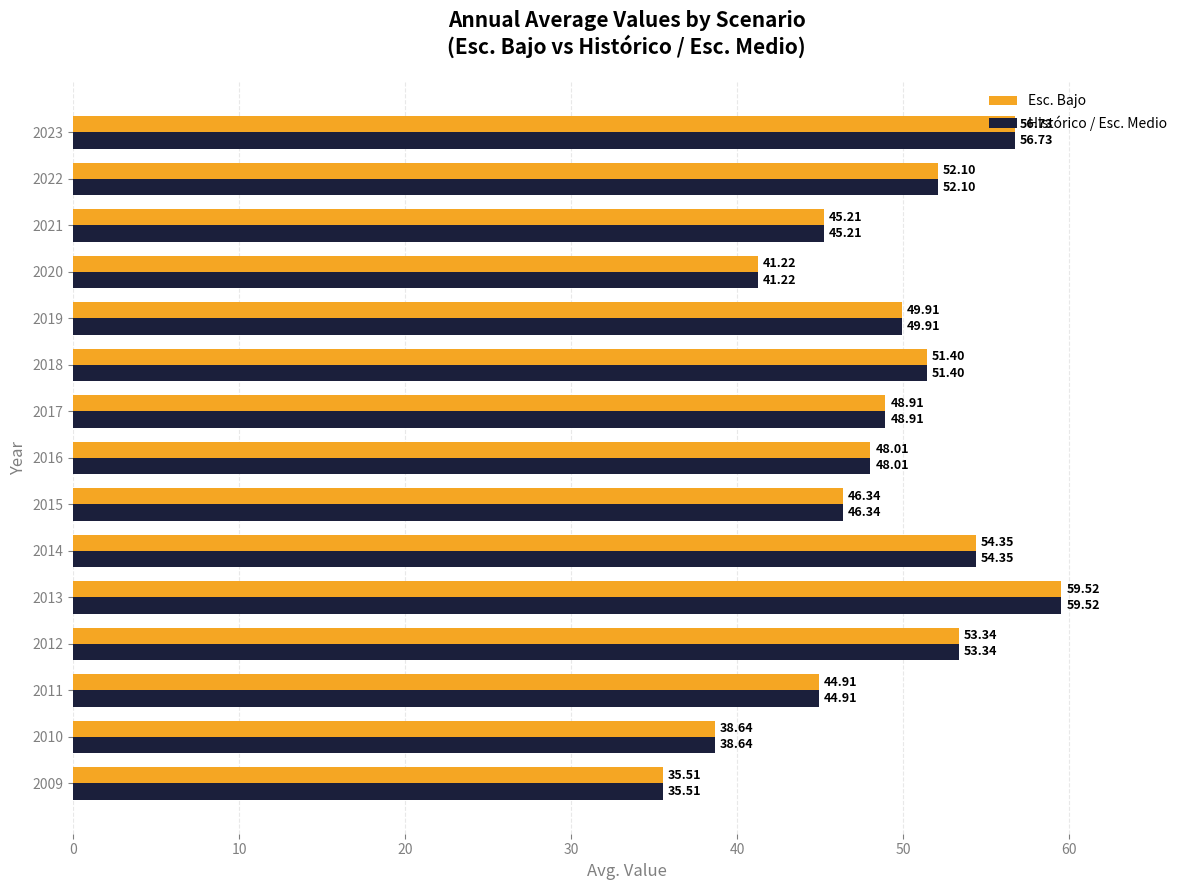

What is the difference between the maximum and minimum values in the Esc. Bajo series?

24.0